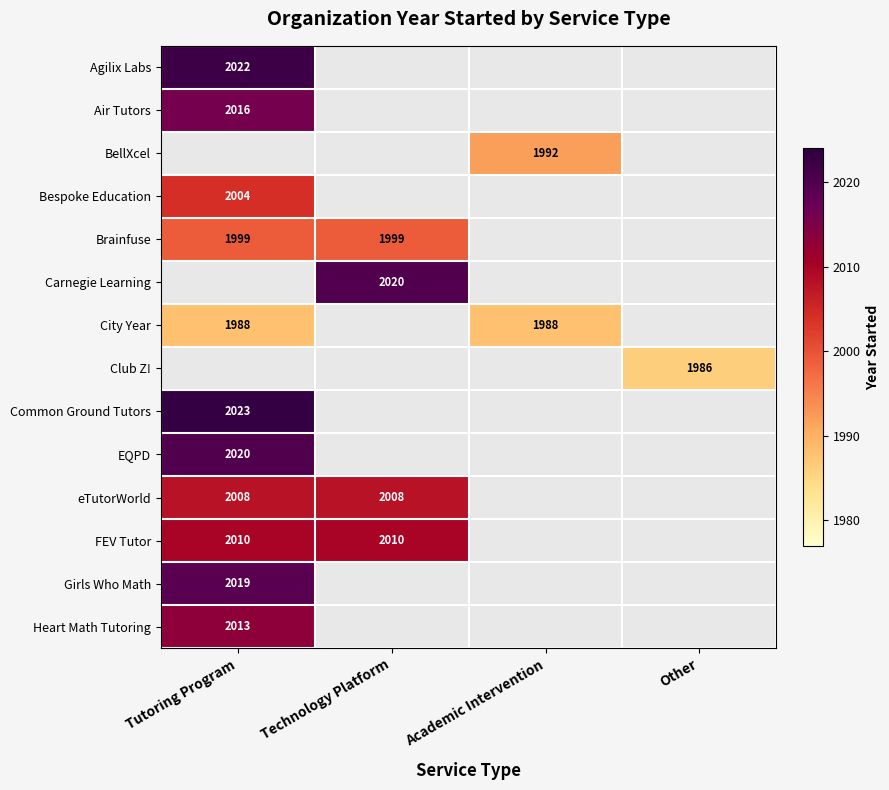

The value of Heart Math Tutoring at Tutoring Program is 2013. True or false?

True